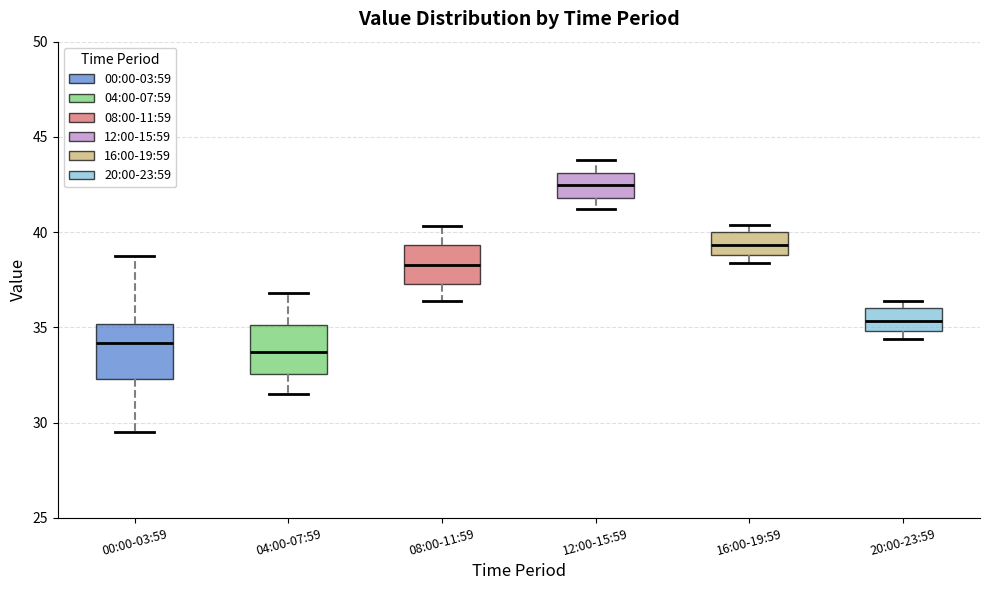

Where does the upper whisker of the box for 12:00-15:59 end on the y-axis? The values are not printed on the chart, so give them approximately, as read against the axis.

44.0